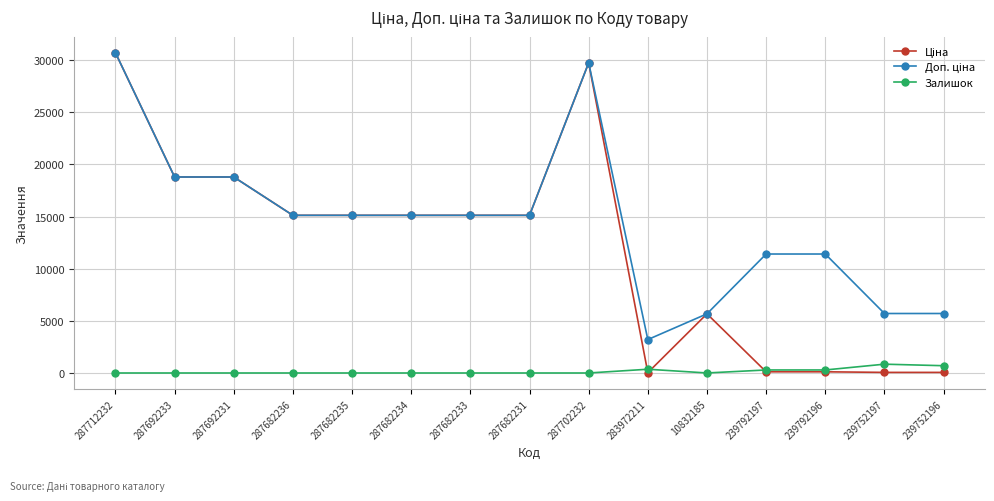

What is the total value across all series at 287692231?

37593.6